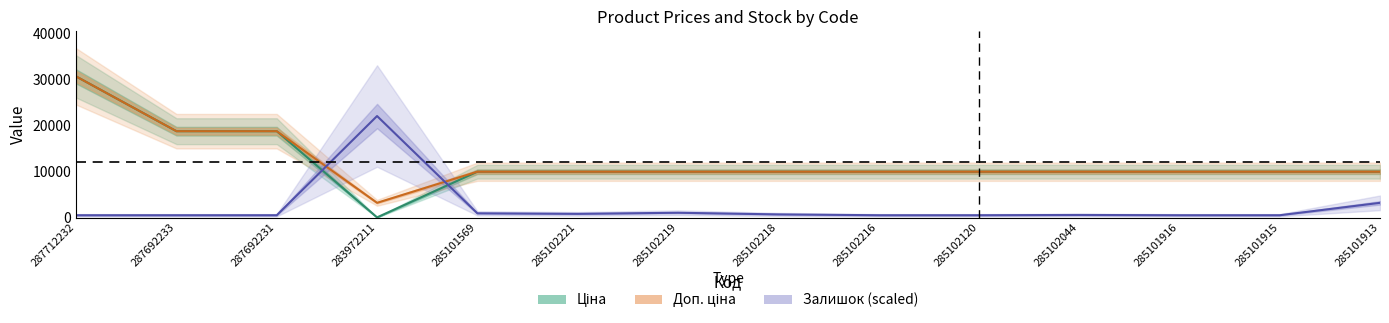

List the labels in order of Доп. ціна value, largest first.

287712232, 287692233, 287692231, 285101569, 285102221, 285102219, 285102218, 285102216, 285102120, 285102044, 285101916, 285101915, 285101913, 283972211